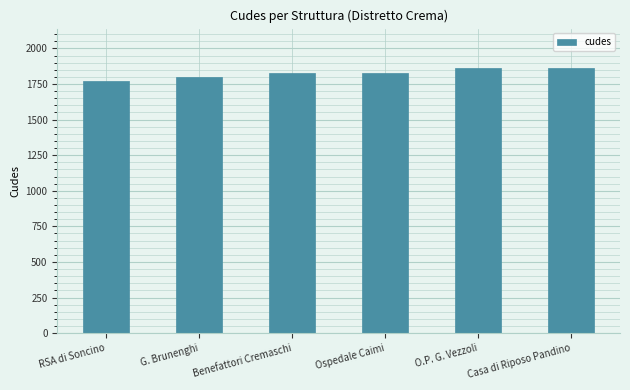

What is the label of the 6th bar from the left?

Casa di Riposo Pandino